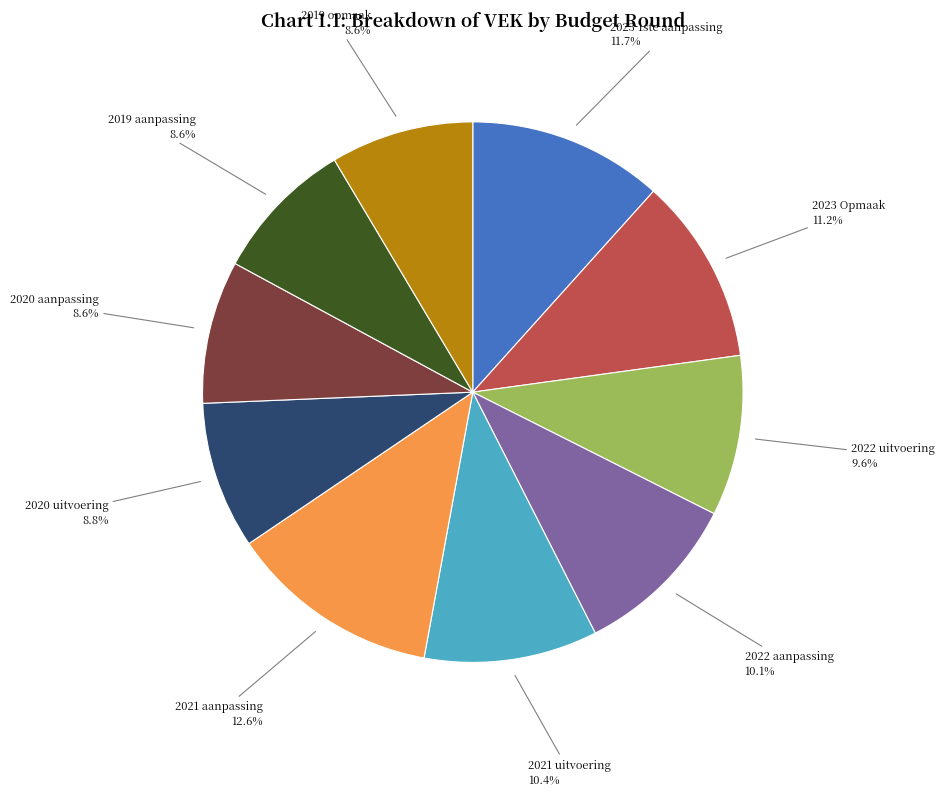

Which slice is the largest?

2021 aanpassing